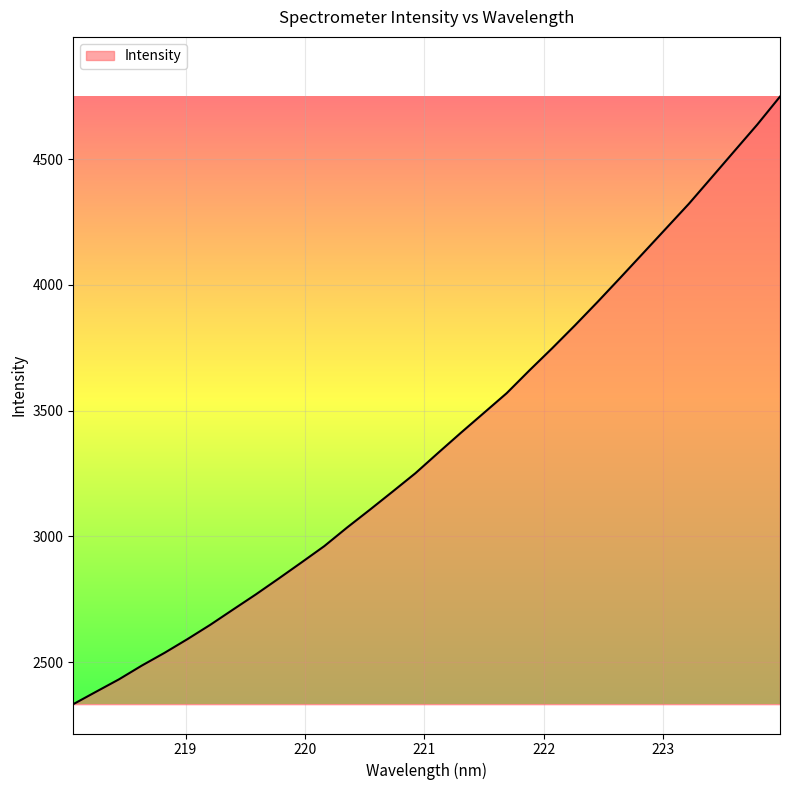

How many distinct data groups are displayed?

1